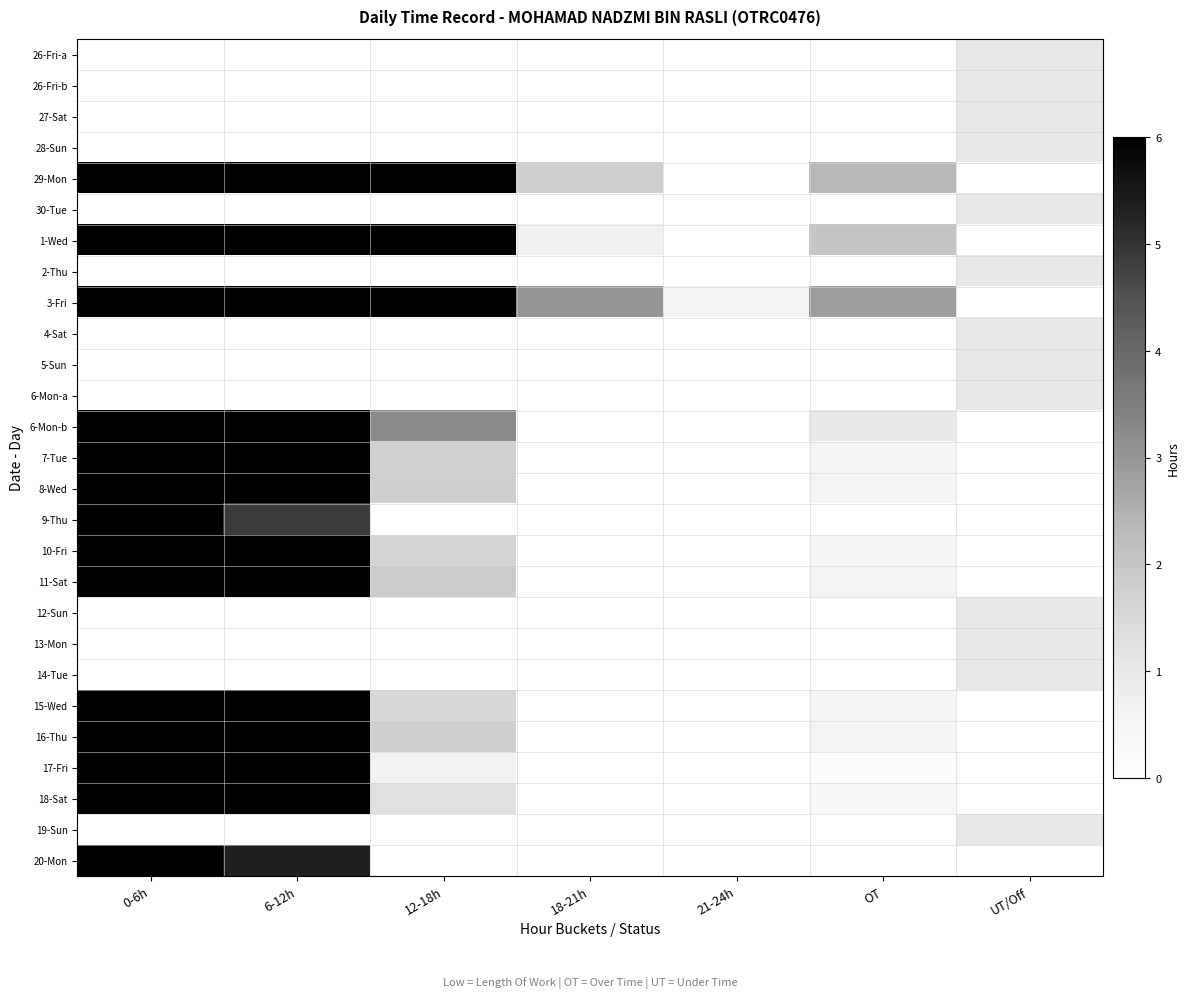

Which has a higher value, 12-18h or 0-6h?

12-18h